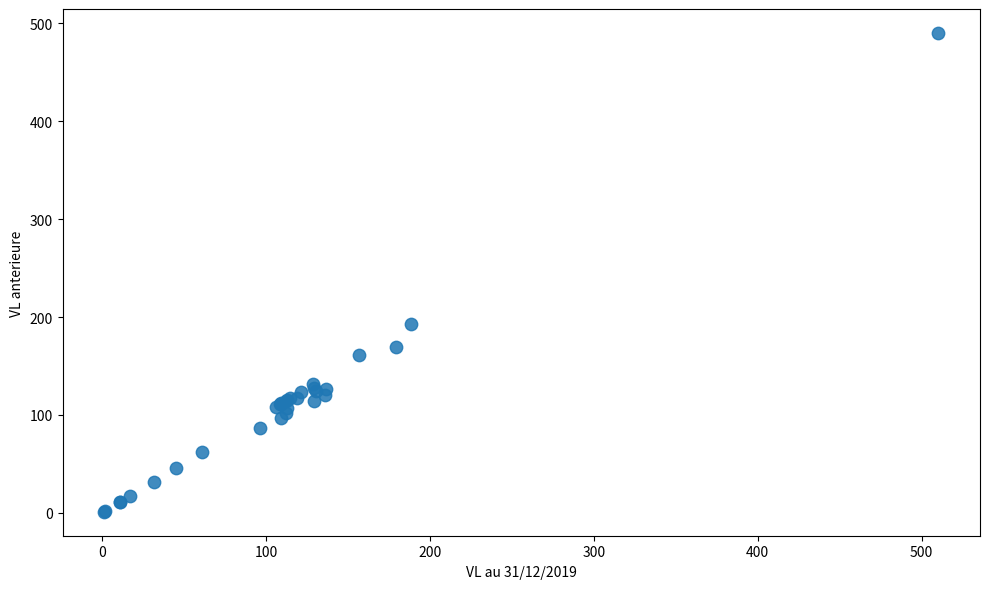

What Y value in the scatter plot is closest to 245?

192.9